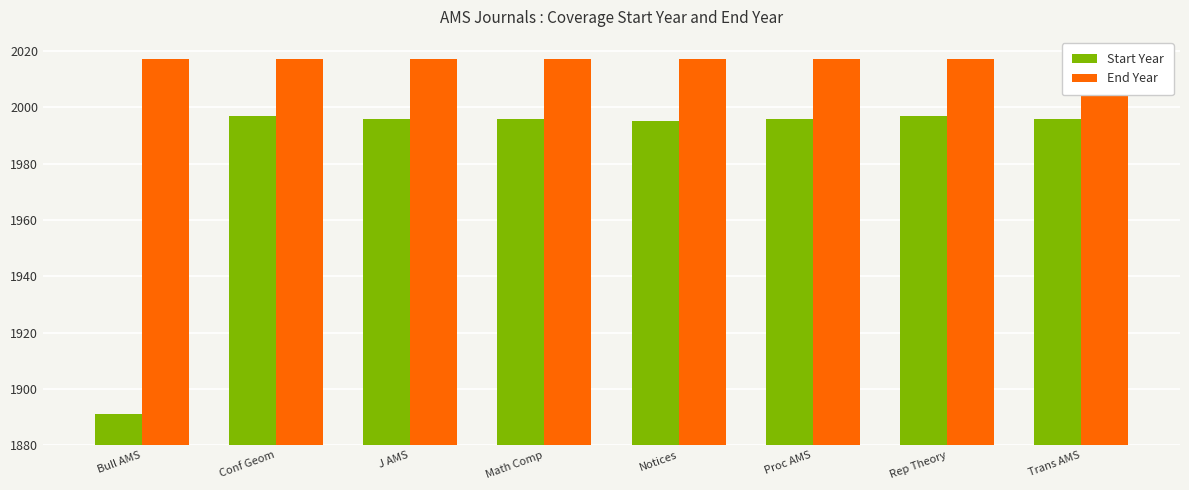

Reading left to right, list all the values displayed in this chart.

Start Year: Bull AMS=1891	Conf Geom=1997	J AMS=1996	Math Comp=1996	Notices=1995	Proc AMS=1996	Rep Theory=1997	Trans AMS=1996
End Year: Bull AMS=2017	Conf Geom=2017	J AMS=2017	Math Comp=2017	Notices=2017	Proc AMS=2017	Rep Theory=2017	Trans AMS=2017